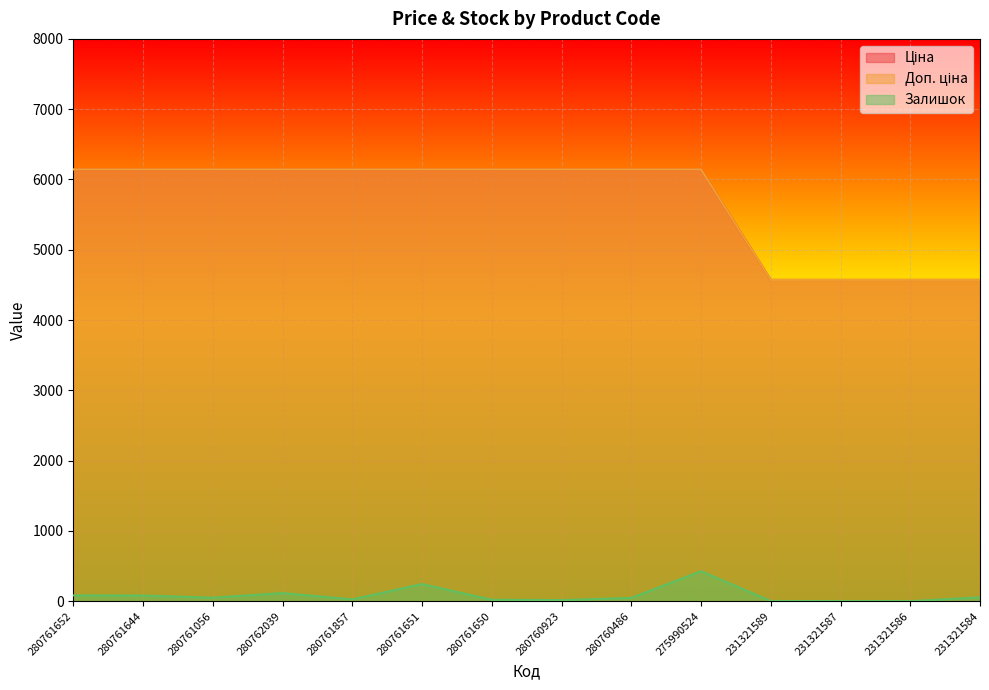

Does the chart display data point markers on the line(s)?

No